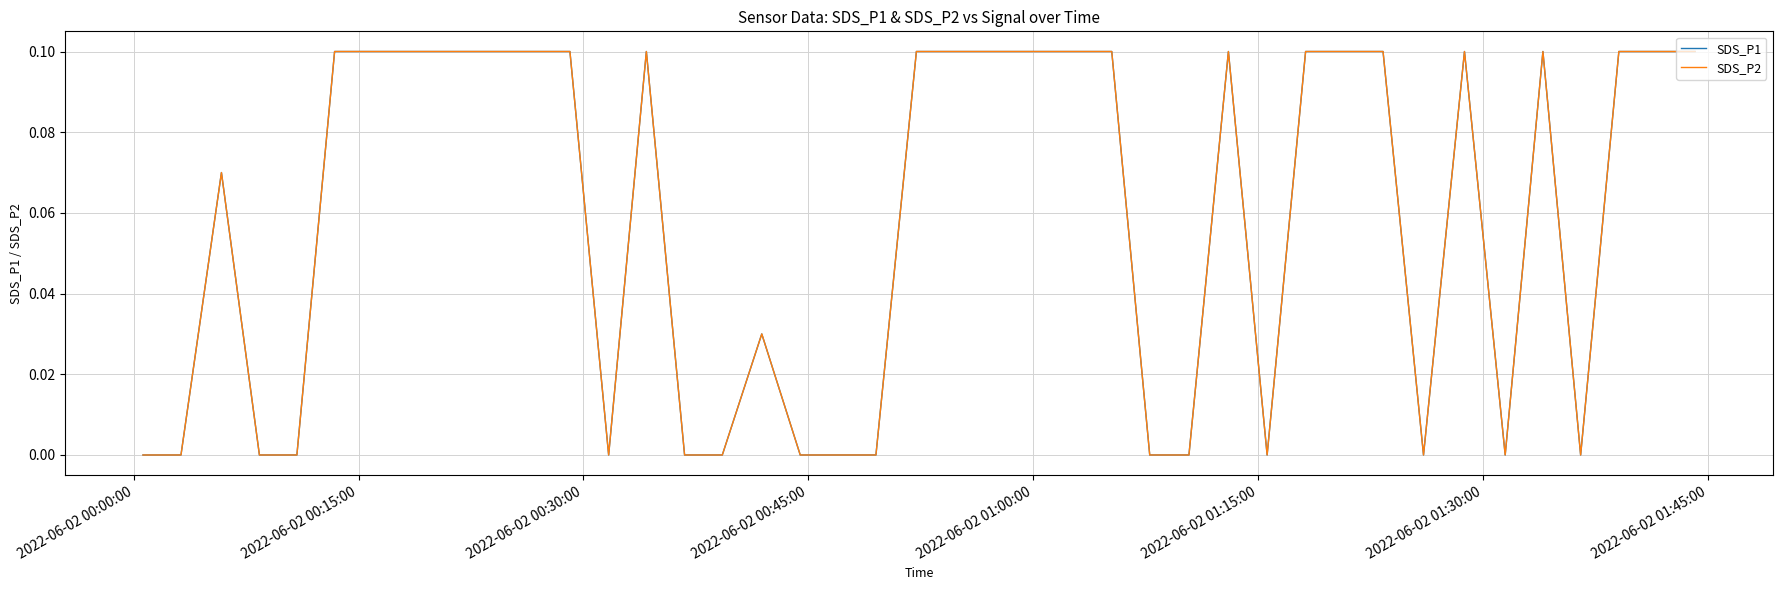

Does the chart display data point markers on the line(s)?

No